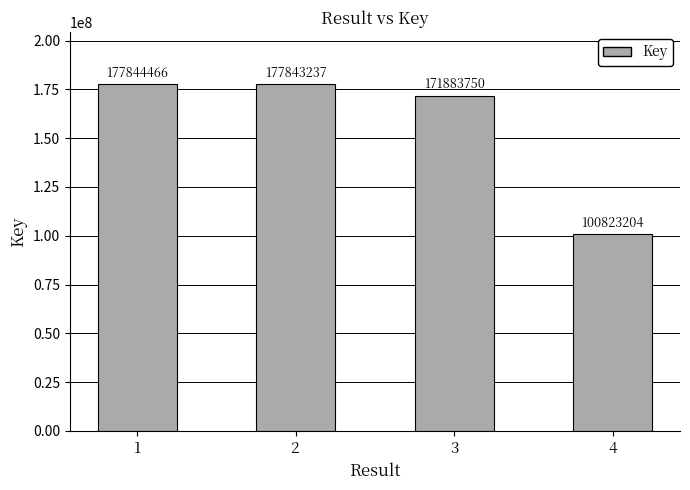

What is the value of the 4th bar from the left?

100823204